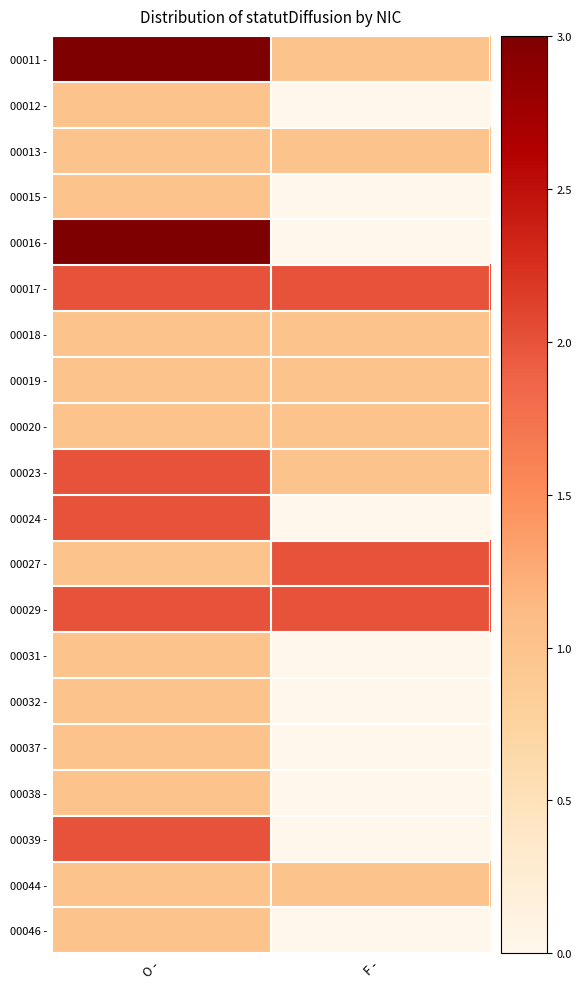

Reading left to right, extract all data points from this chart.

00011 -: O -=3	F -=1
00012 -: O -=1	F -=0
00013 -: O -=1	F -=1
00015 -: O -=1	F -=0
00016 -: O -=3	F -=0
00017 -: O -=2	F -=2
00018 -: O -=1	F -=1
00019 -: O -=1	F -=1
00020 -: O -=1	F -=1
00023 -: O -=2	F -=1
00024 -: O -=2	F -=0
00027 -: O -=1	F -=2
00029 -: O -=2	F -=2
00031 -: O -=1	F -=0
00032 -: O -=1	F -=0
00037 -: O -=1	F -=0
00038 -: O -=1	F -=0
00039 -: O -=2	F -=0
00044 -: O -=1	F -=1
00046 -: O -=1	F -=0